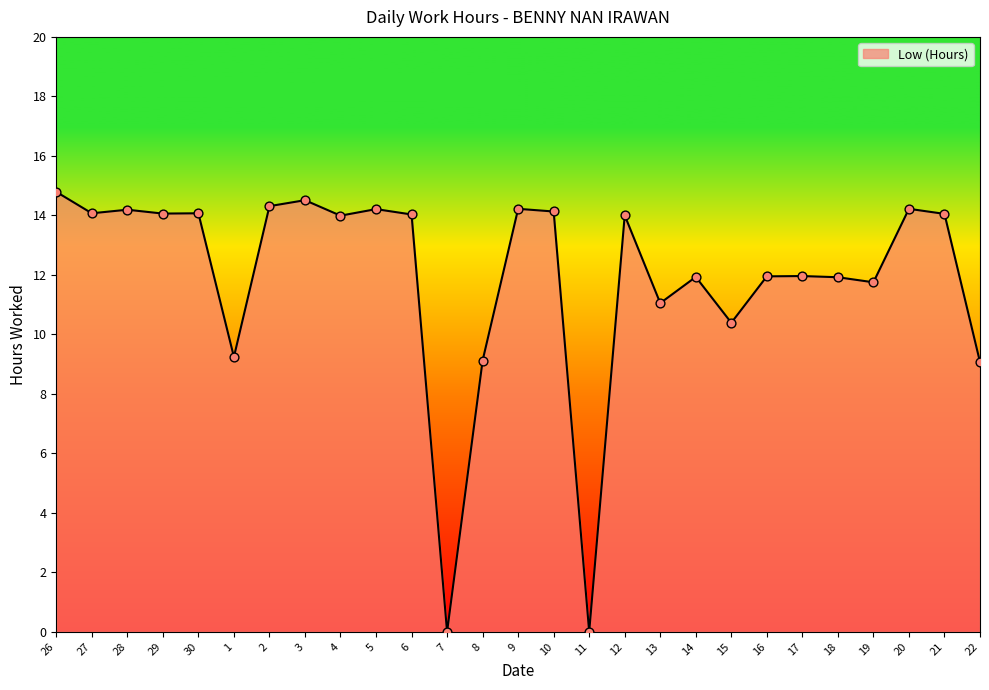

What is the change in value from 1 to 9?

+5.0